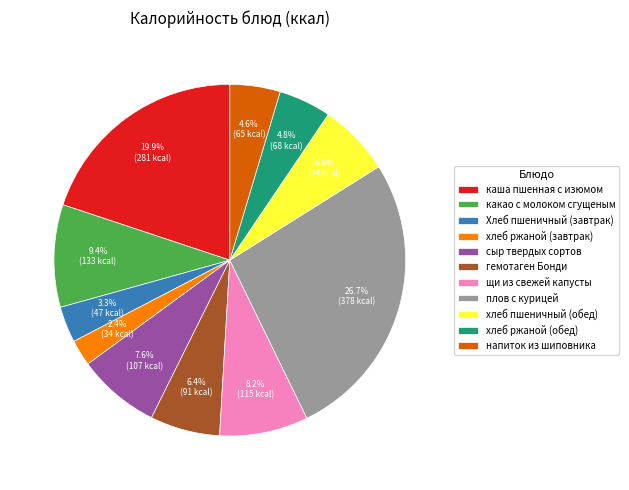

What percentage is the каша пшенная с изюмом slice, to the nearest percent?

20%